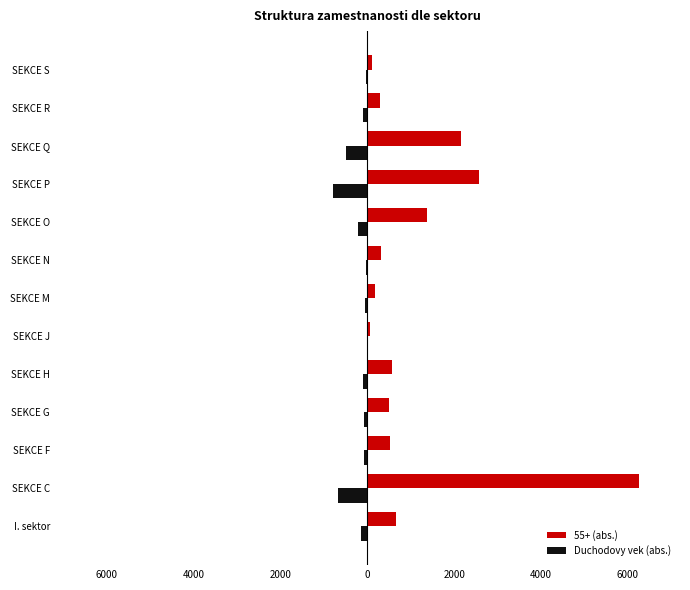

What are all the series names shown in the legend?

55+ (abs.), Duchodovy vek (abs.)